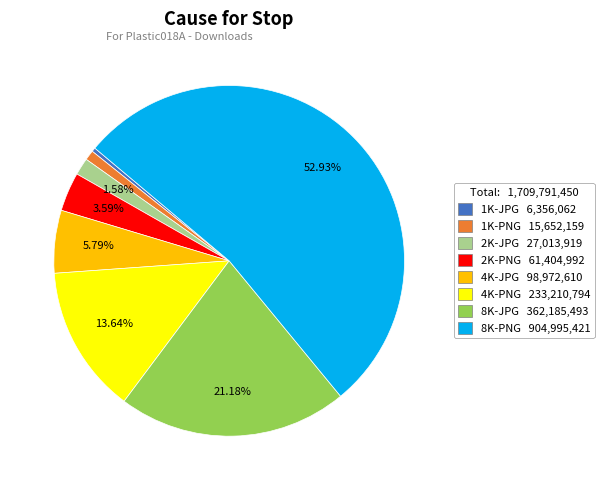

Which category has the smallest portion of the pie?

1K-JPG